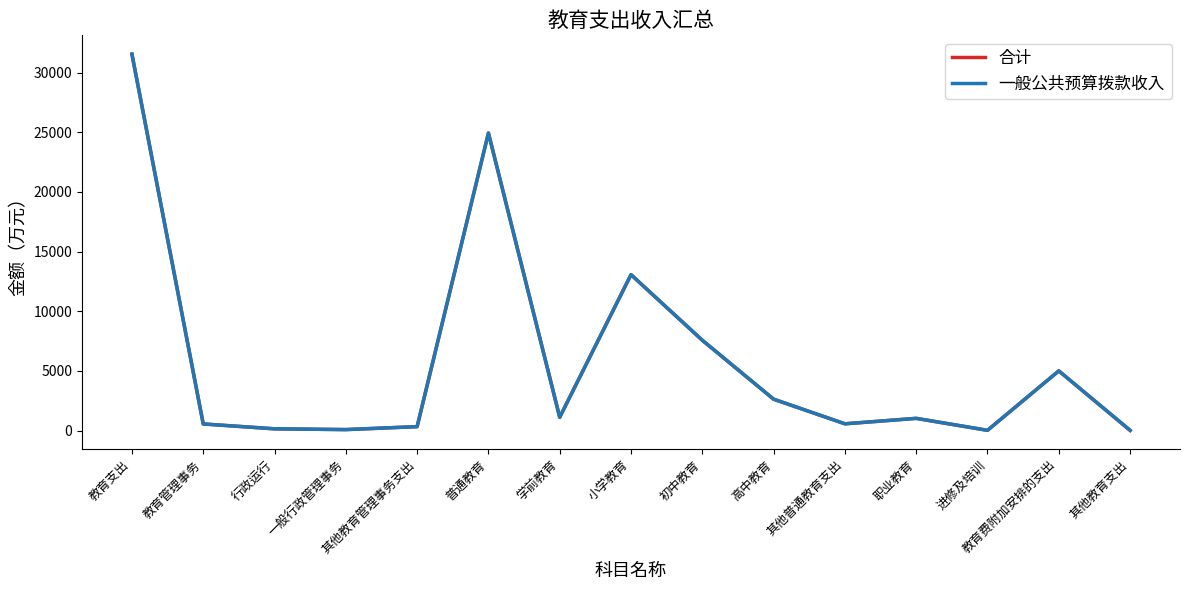

True or false: 一般公共预算拨款收入 has more than 2 points higher than both neighbors.

True